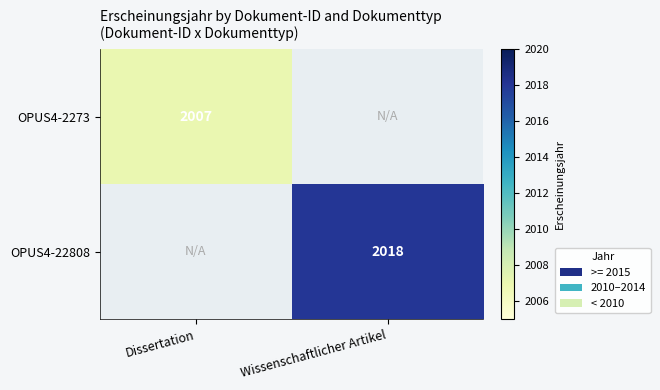

Is the value of OPUS4-22808 at Wissenschaftlicher Artikel greater than the value of OPUS4-2273 at Dissertation?

Yes